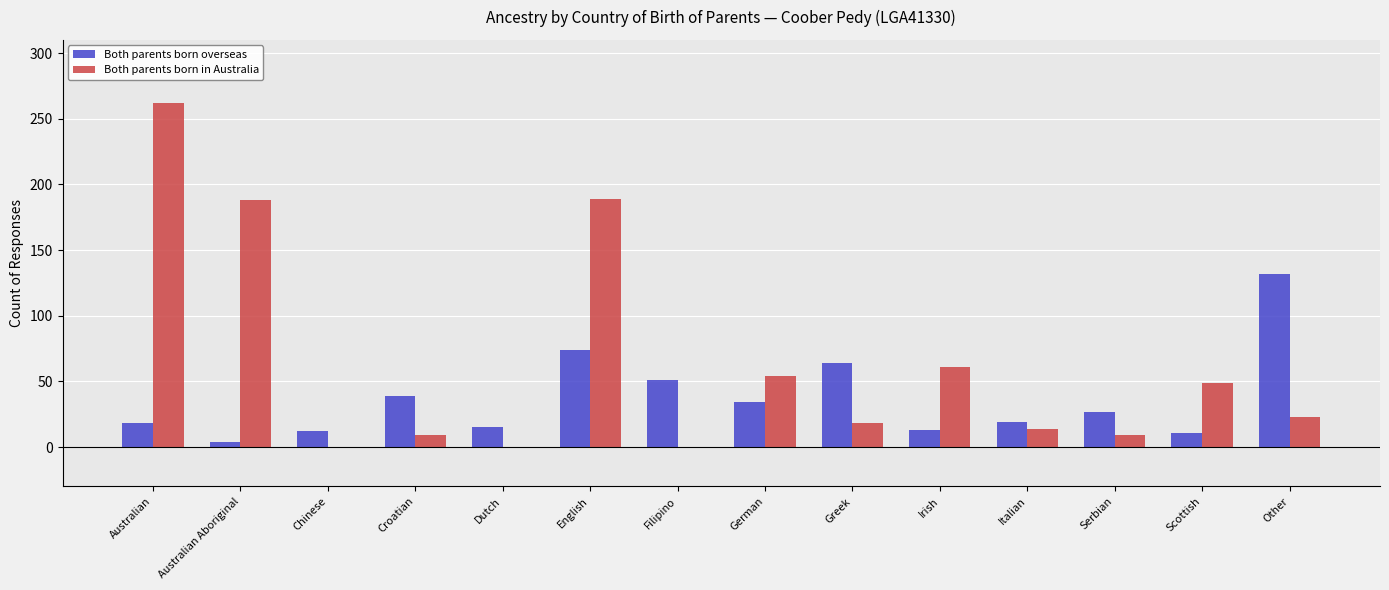

What is the average value of the Both parents born overseas series?

37